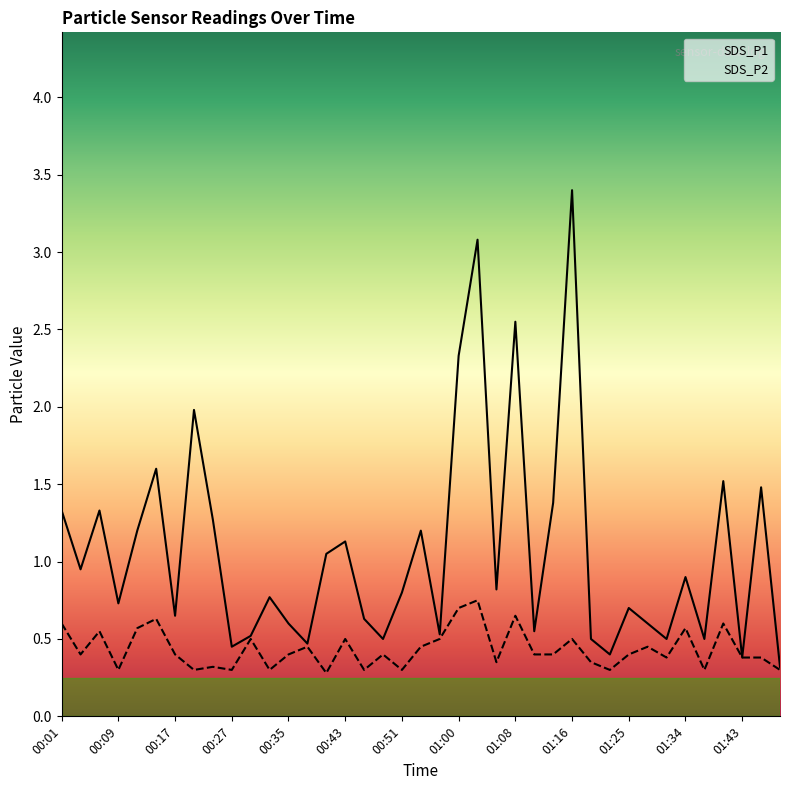

Which series has the widest spread of values?

SDS_P1